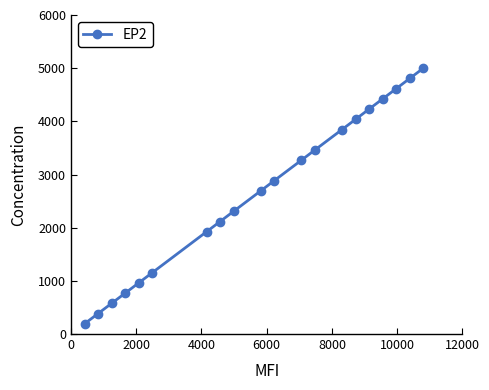

How many distinct data groups are displayed?

1